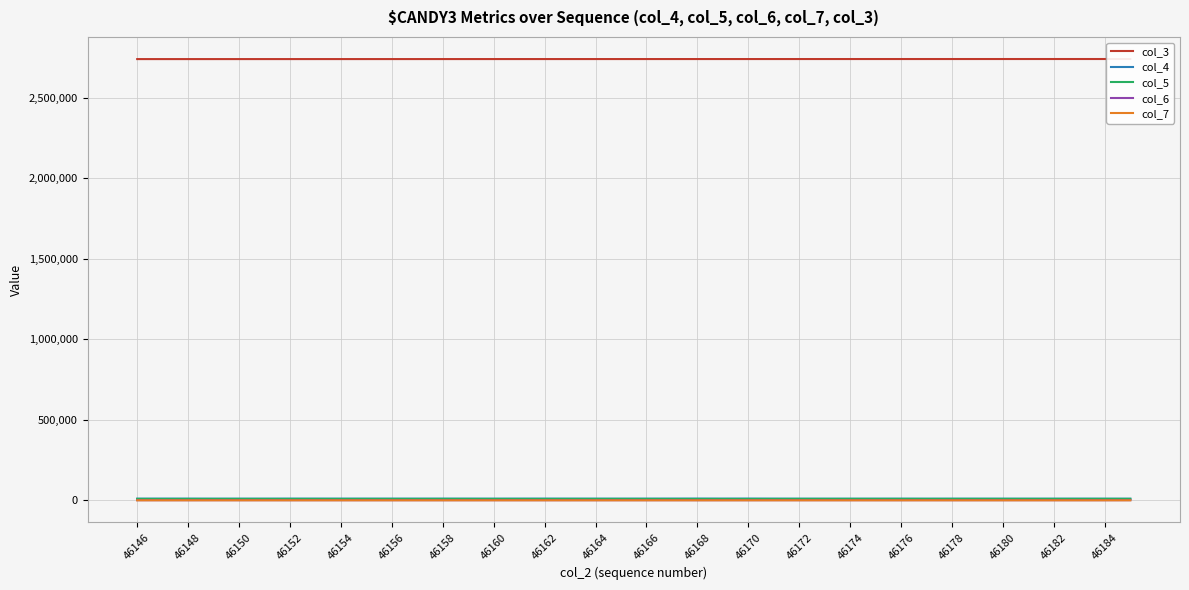

Count the number of data series in this chart.

5